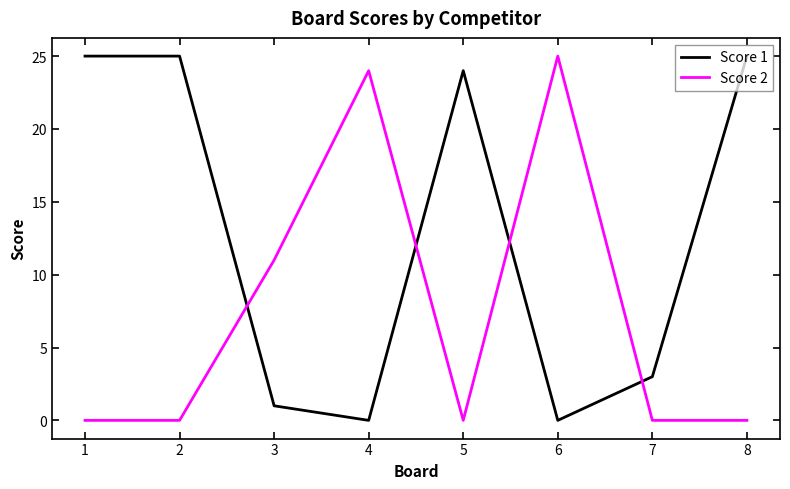

What is the spread (max minus min) of values at 1?

25